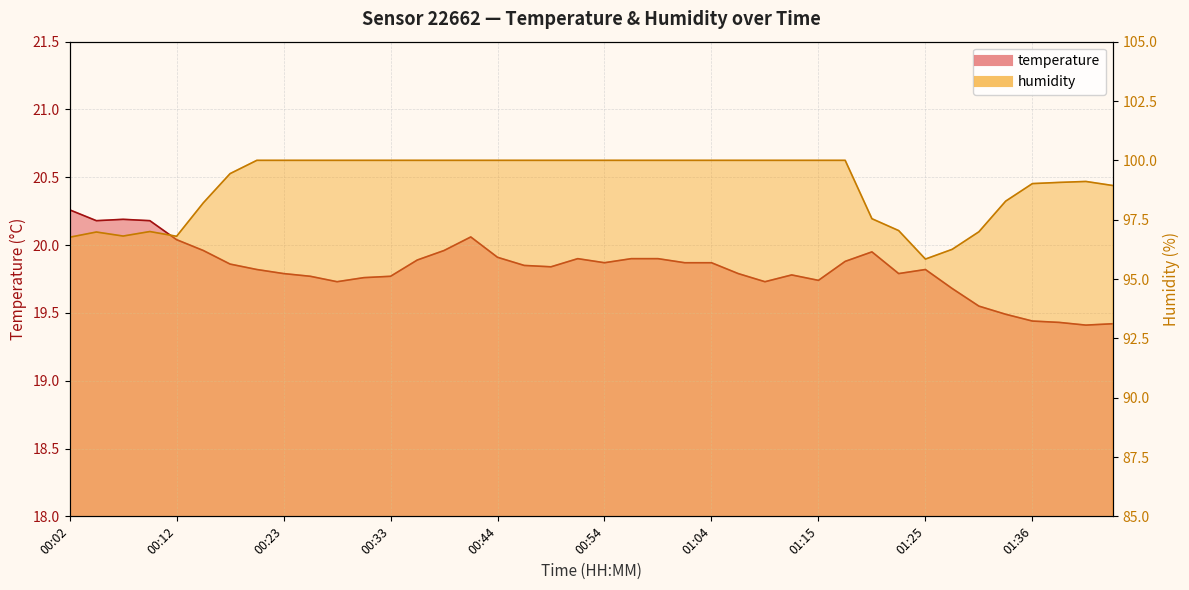

Rank the series at 00:31 from lowest to highest value.

temperature, humidity